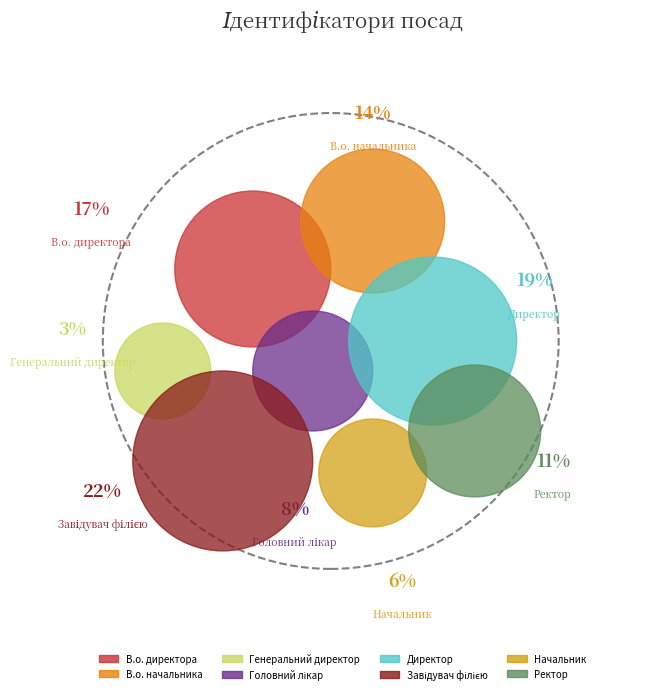

The Директор slice represents 19% of the pie. True or false?

True